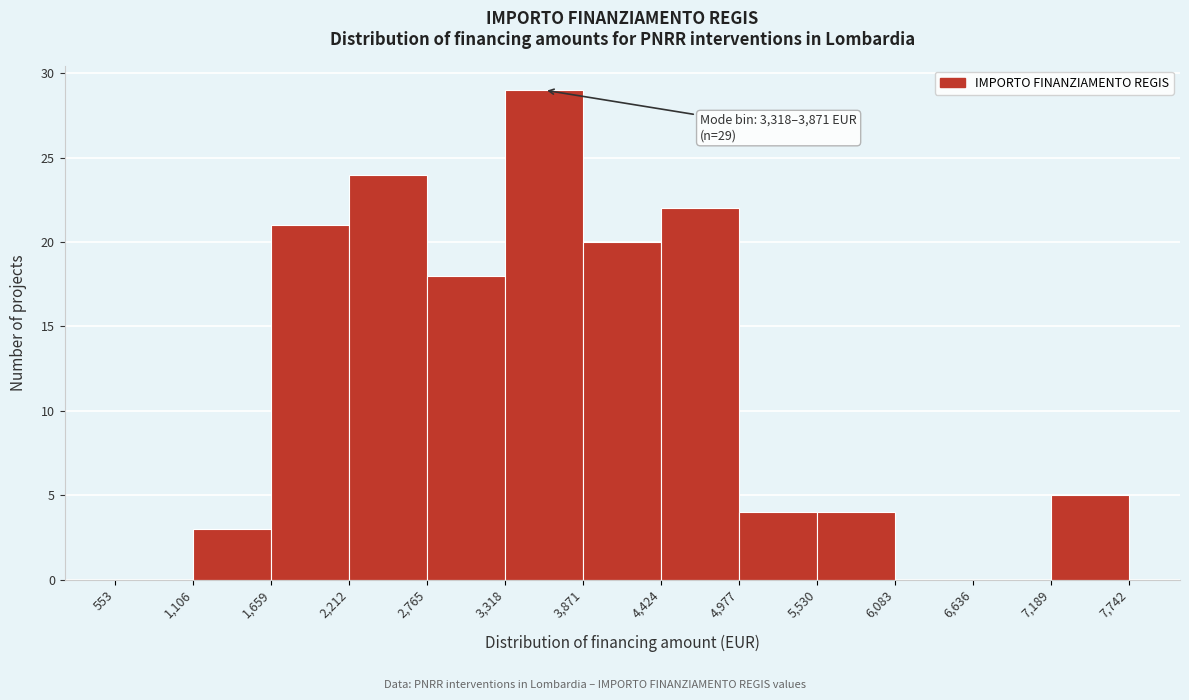

Which range on the x-axis has the tallest bar?

3,318 to 3,871